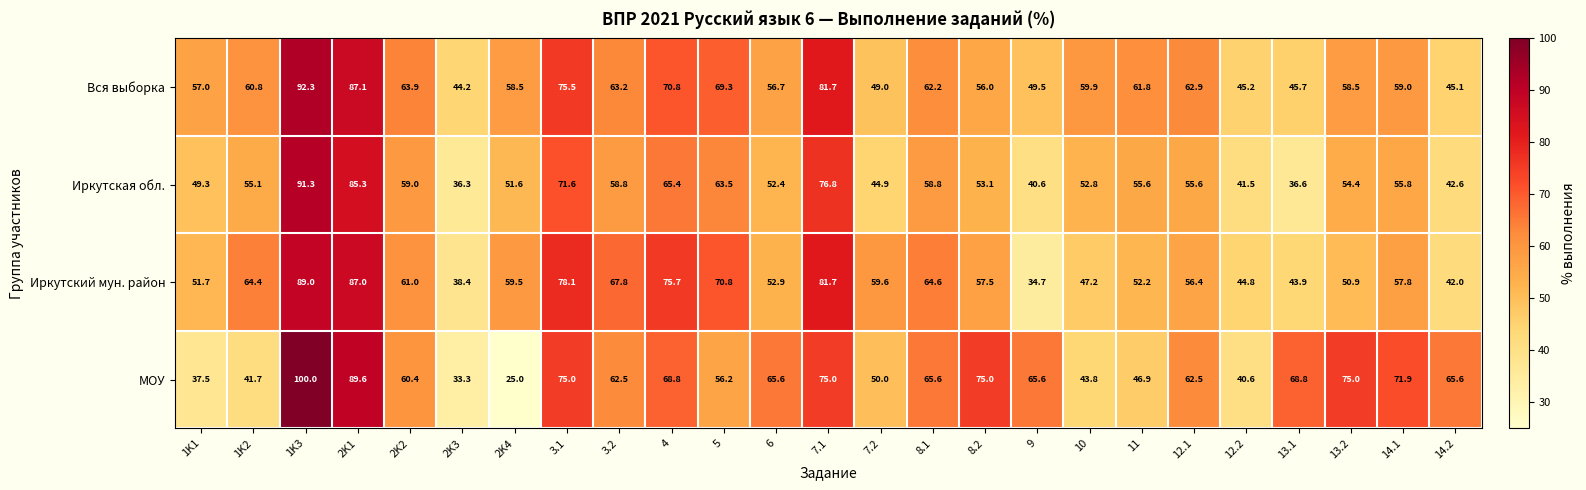

At which category is the sum across all series the highest?

1K3